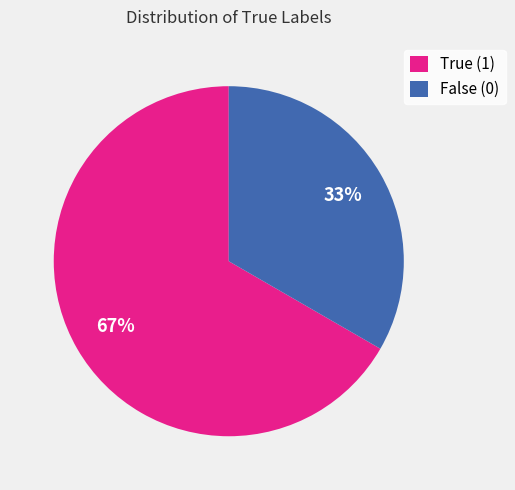

Rank the categories by value from highest to lowest.

True (1), False (0)